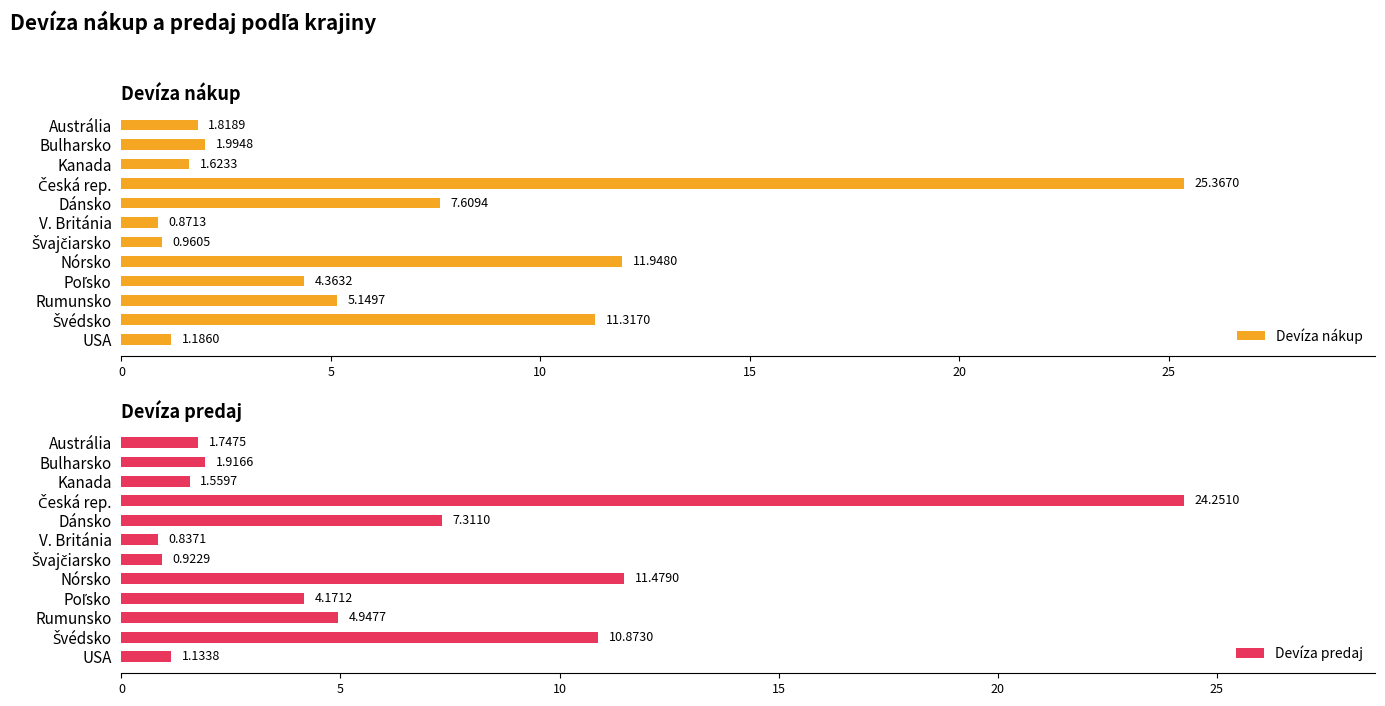

How many data points does each series have?

12